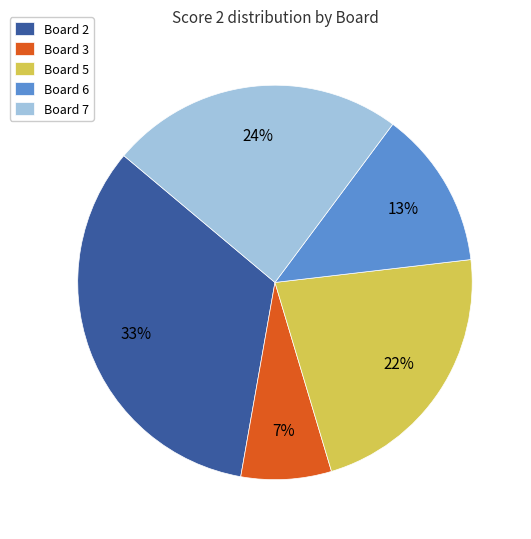

Count the number of slices in the pie.

5